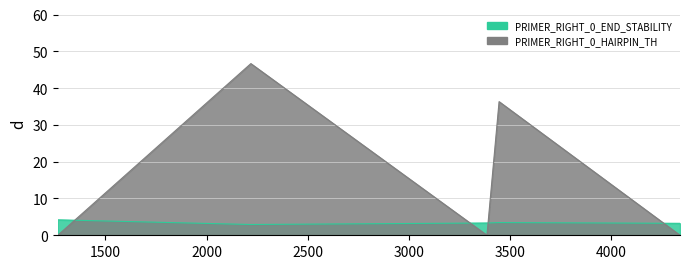

What are all the series names shown in the legend?

PRIMER_RIGHT_0_END_STABILITY, PRIMER_RIGHT_0_HAIRPIN_TH